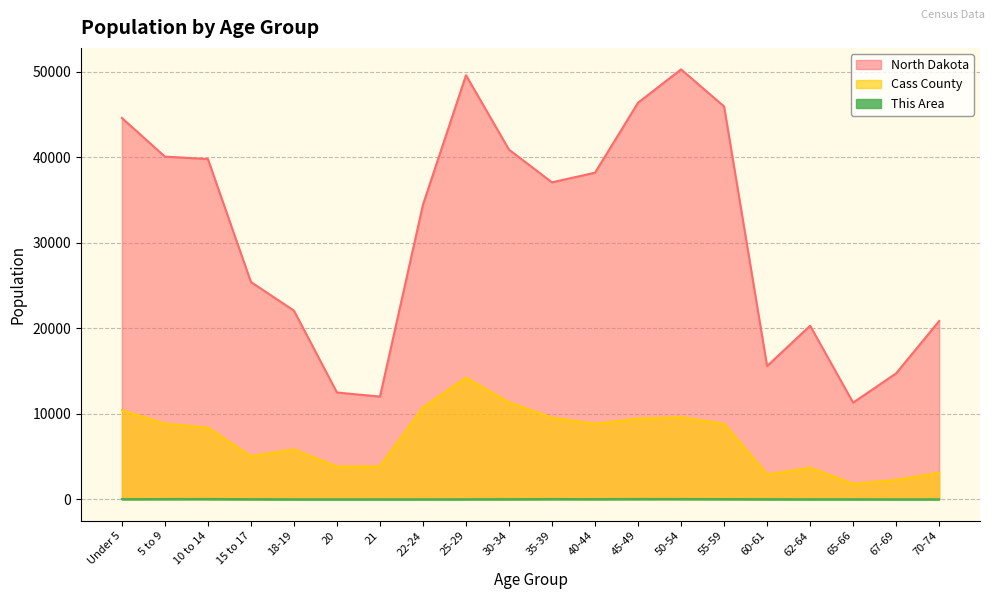

Reading left to right, transcribe all the data shown in this chart.

This Area: Under 5=20	5 to 9=31	10 to 14=33	15 to 17=14	18-19=3	20=2	21=1	22-24=3	25-29=7	30-34=13	35-39=30	40-44=23	45-49=35	50-54=32	55-59=25	60-61=10	62-64=6	65-66=7	67-69=1	70-74=3
Cass County: Under 5=10415	5 to 9=8841	10 to 14=8378	15 to 17=5026	18-19=5830	20=3813	21=3847	22-24=10732	25-29=14221	30-34=11331	35-39=9536	40-44=8826	45-49=9429	50-54=9594	55-59=8832	60-61=2893	62-64=3684	65-66=1813	67-69=2257	70-74=3104
North Dakota: Under 5=44595	5 to 9=40076	10 to 14=39790	15 to 17=25410	18-19=22064	20=12484	21=12007	22-24=34465	25-29=49596	30-34=40889	35-39=37065	40-44=38197	45-49=46380	50-54=50277	55-59=45946	60-61=15575	62-64=20298	65-66=11302	67-69=14726	70-74=20845